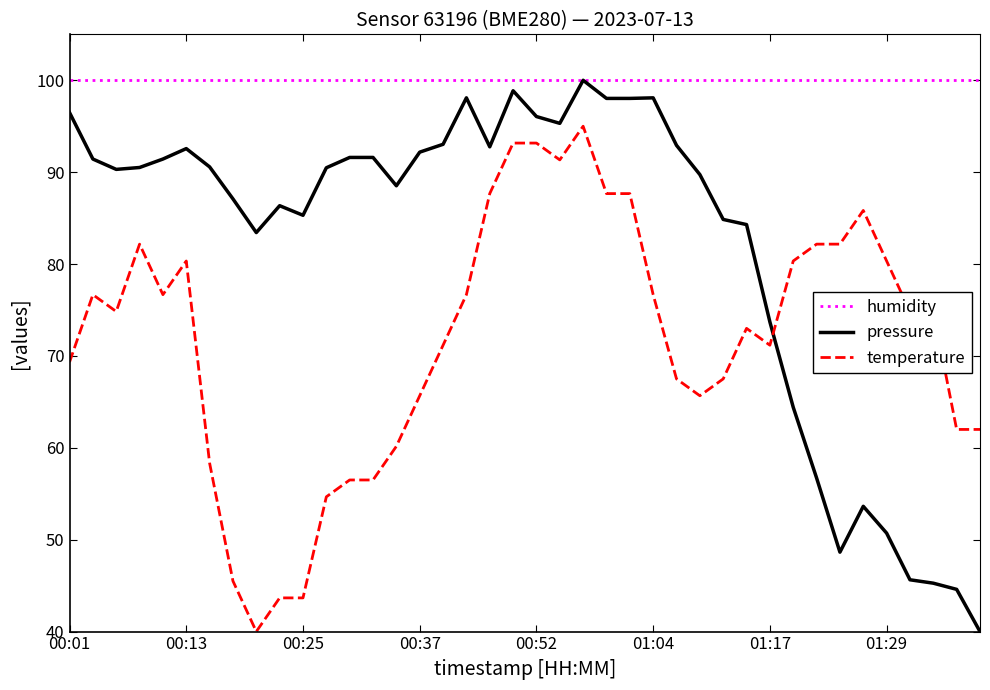

Which series has the largest total across all categories?

humidity